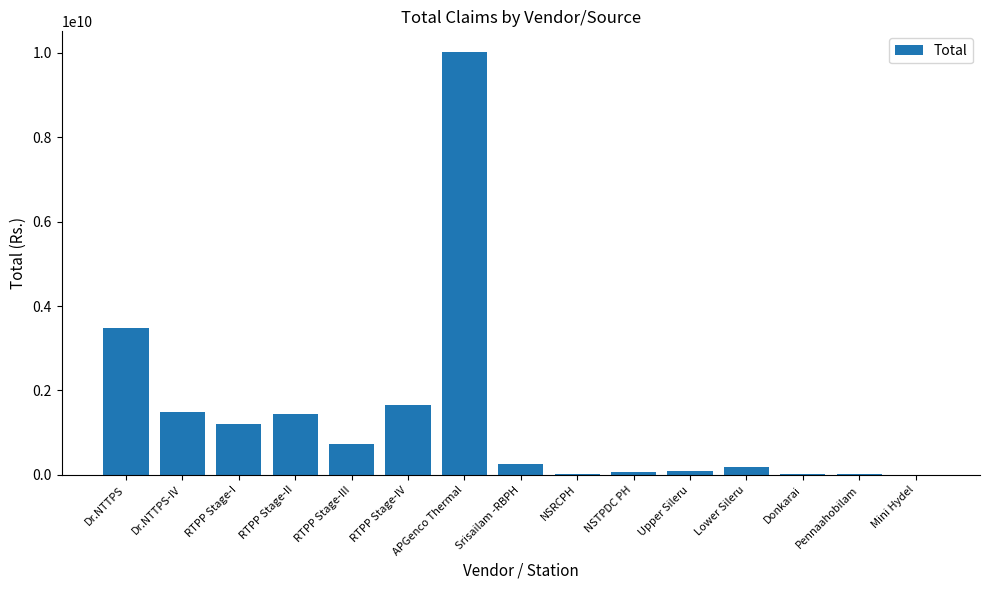

What is the difference between the values at Upper Sileru and APGenco Thermal?

9917179922.9